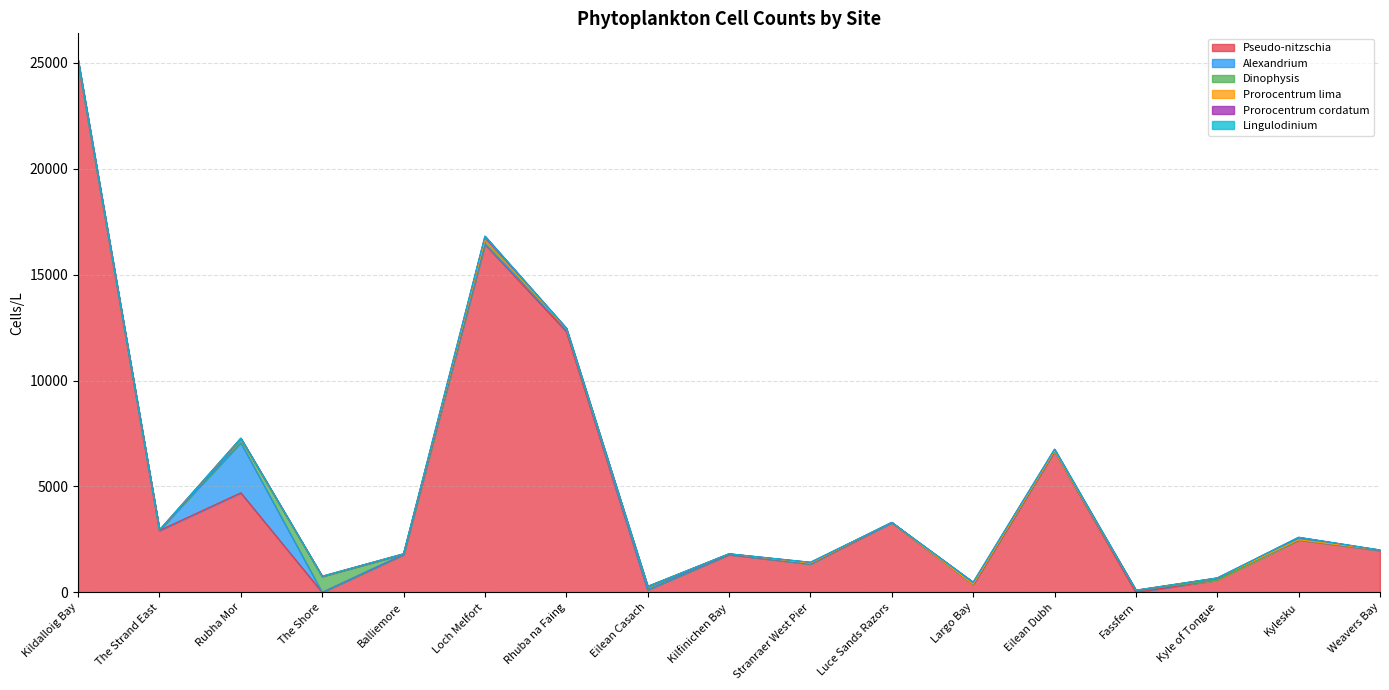

True or false: Dinophysis and Prorocentrum cordatum intersect in this chart.

True